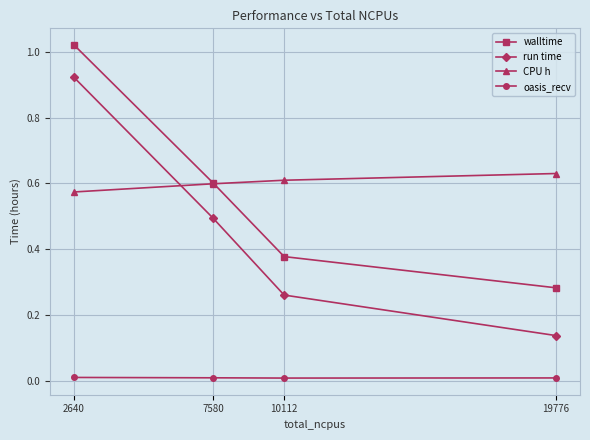

Between 7580 and 10112, which series saw the biggest shift?

run time